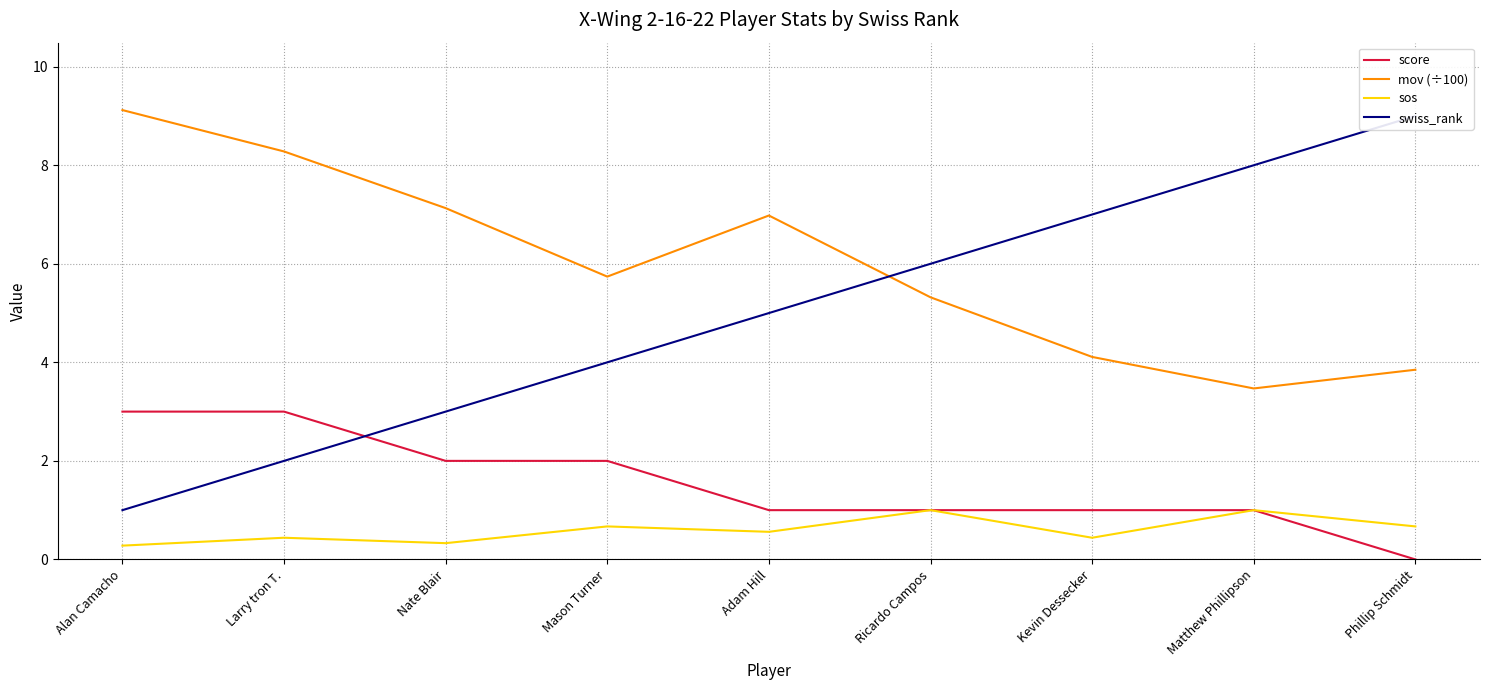

Reading left to right, list all the values displayed in this chart.

score: Alan Camacho=3.0	Larry tron T.=3.0	Nate Blair=2.0	Mason Turner=2.0	Adam Hill=1.0	Ricardo Campos=1.0	Kevin Dessecker=1.0	Matthew Phillipson=1.0	Phillip Schmidt=0.0
mov (÷100): Alan Camacho=9.1	Larry tron T.=8.3	Nate Blair=7.1	Mason Turner=5.7	Adam Hill=7.0	Ricardo Campos=5.3	Kevin Dessecker=4.1	Matthew Phillipson=3.5	Phillip Schmidt=3.9
sos: Alan Camacho=0.3	Larry tron T.=0.4	Nate Blair=0.3	Mason Turner=0.7	Adam Hill=0.6	Ricardo Campos=1.0	Kevin Dessecker=0.4	Matthew Phillipson=1.0	Phillip Schmidt=0.7
swiss_rank: Alan Camacho=1.0	Larry tron T.=2.0	Nate Blair=3.0	Mason Turner=4.0	Adam Hill=5.0	Ricardo Campos=6.0	Kevin Dessecker=7.0	Matthew Phillipson=8.0	Phillip Schmidt=9.0